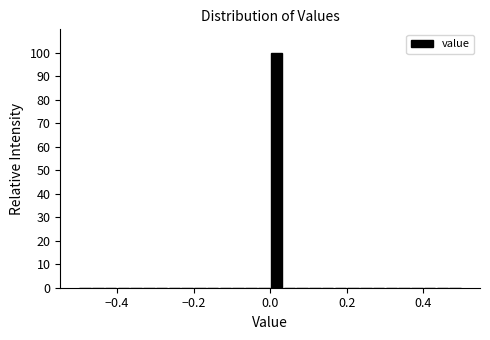

Read against the x-axis, roughly where is the centre of the tallest bar?

0.02